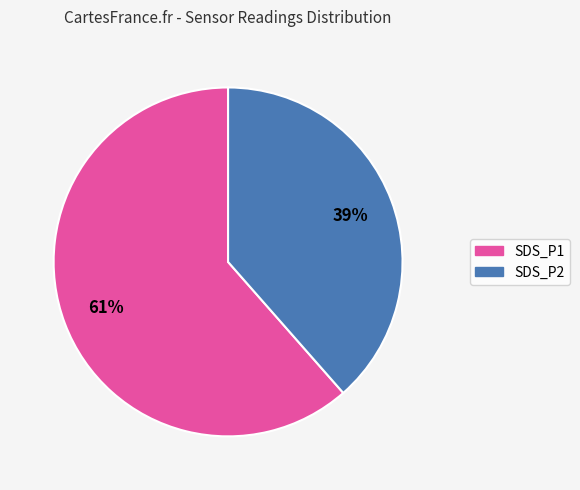

To the nearest percent, what portion does SDS_P2 represent?

39%